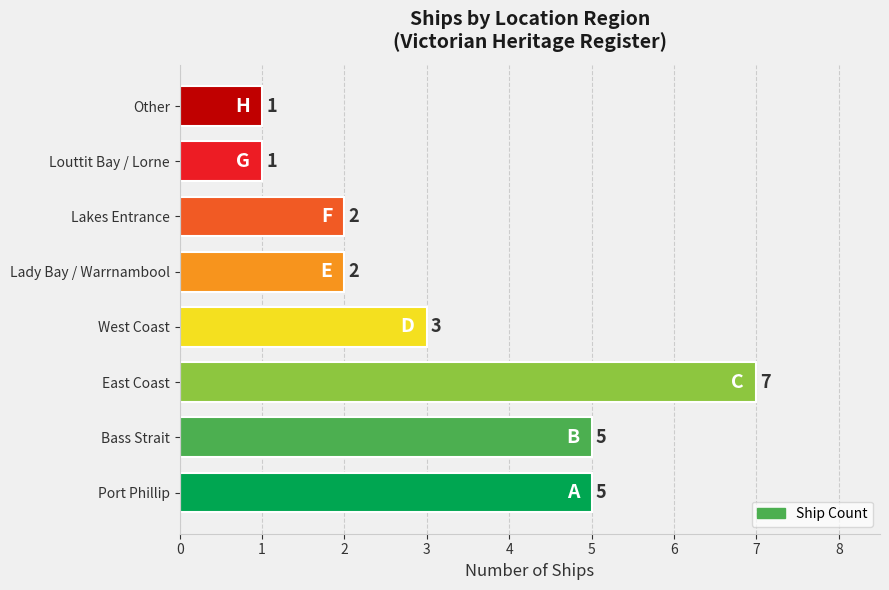

Reading top to bottom, list all the values displayed in this chart.

1	1	2	2	3	7	5	5